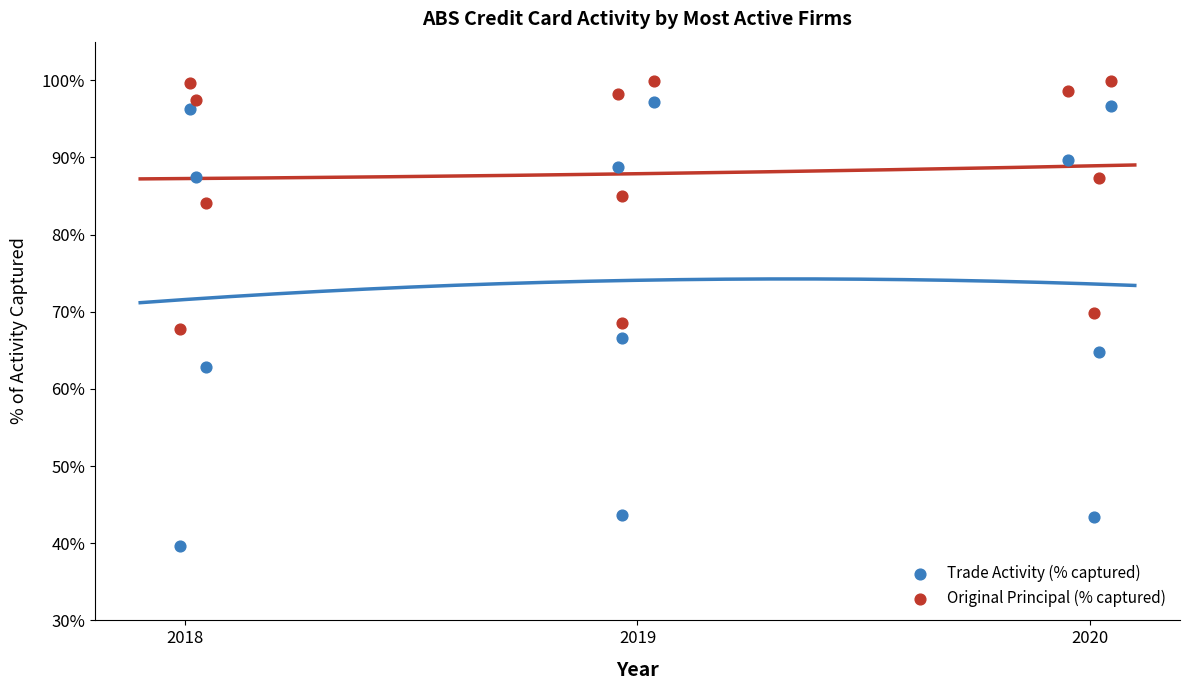

What are all the series names shown in the legend?

Trade Activity (% captured), Original Principal (% captured)